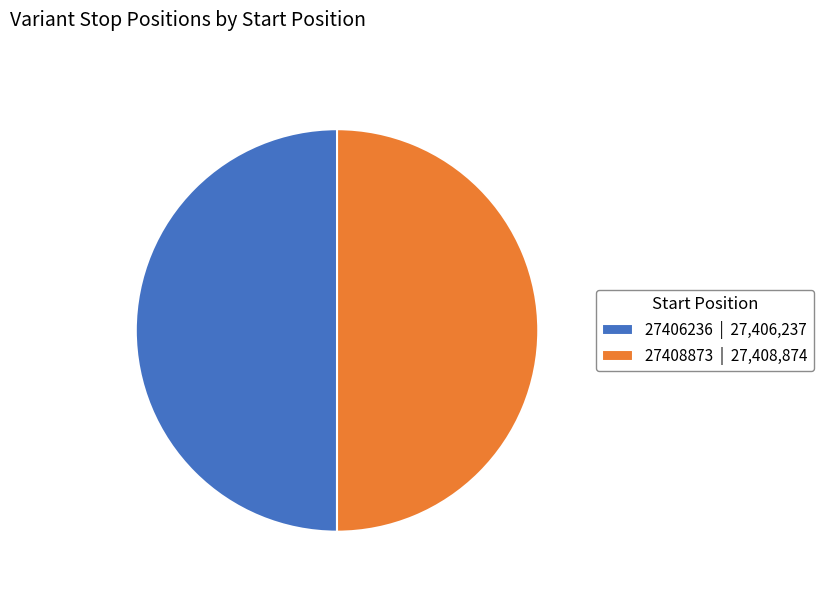

True or false: 27408873 | 27,408,874 accounts for 50% of the total.

True